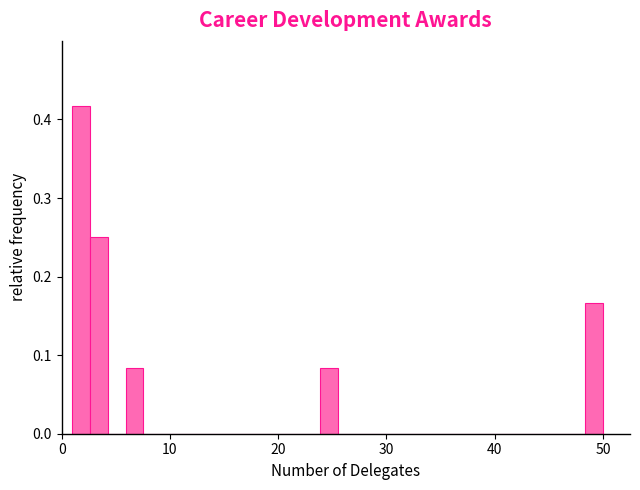

Read against the x-axis, roughly where is the centre of the tallest bar?

2